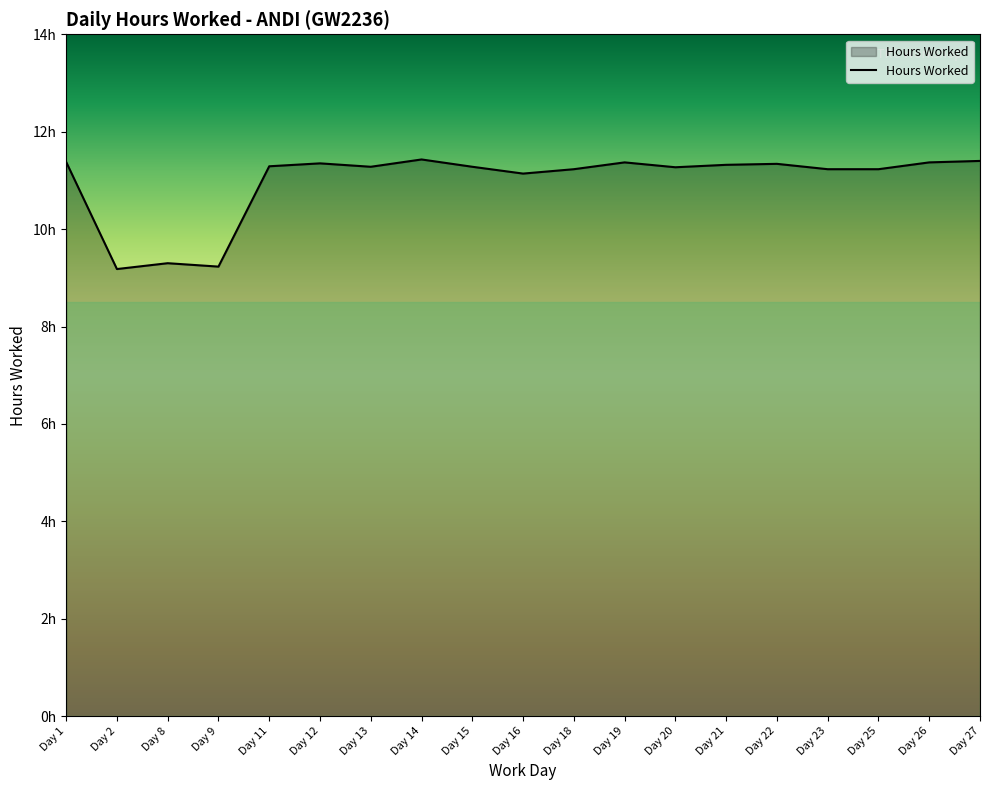

How many data points does each series have?

19